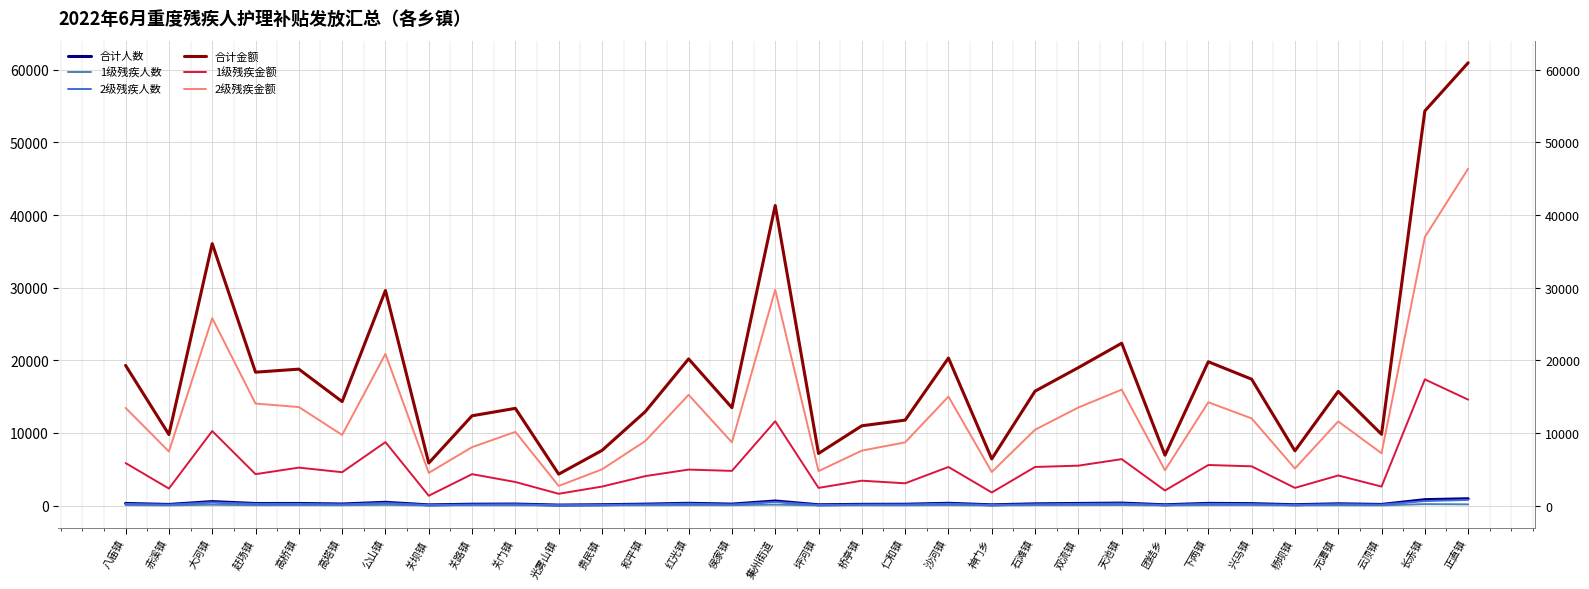

Reading left to right, extract all data points from this chart.

合计人数: 八庙镇=289	赤溪镇=150	大河镇=544	赶场镇=282	高桥镇=284	高塔镇=213	公山镇=445	关坝镇=90	关路镇=182	关门镇=205	光雾山镇=63	贵民镇=112	和平镇=193	红光镇=309	侯家镇=198	集州街道=624	坪河镇=106	桥亭镇=164	仁和镇=179	沙河镇=309	神门乡=97	石滩镇=233	双流镇=286	天池镇=337	团结乡=104	下两镇=299	兴马镇=260	杨坝镇=112	元潭镇=239	云顶镇=149	长赤镇=809	正直镇=935
1级残疾人数: 八庙镇=65	赤溪镇=26	大河镇=114	赶场镇=48	高桥镇=58	高塔镇=51	公山镇=97	关坝镇=15	关路镇=48	关门镇=36	光雾山镇=18	贵民镇=29	和平镇=45	红光镇=55	侯家镇=53	集州街道=129	坪河镇=27	桥亭镇=38	仁和镇=34	沙河镇=59	神门乡=20	石滩镇=59	双流镇=61	天池镇=71	团结乡=23	下两镇=62	兴马镇=60	杨坝镇=27	元潭镇=46	云顶镇=29	长赤镇=193	正直镇=162
2级残疾人数: 八庙镇=224	赤溪镇=124	大河镇=430	赶场镇=234	高桥镇=226	高塔镇=162	公山镇=348	关坝镇=75	关路镇=134	关门镇=169	光雾山镇=45	贵民镇=83	和平镇=148	红光镇=254	侯家镇=145	集州街道=495	坪河镇=79	桥亭镇=126	仁和镇=145	沙河镇=250	神门乡=77	石滩镇=174	双流镇=225	天池镇=266	团结乡=81	下两镇=237	兴马镇=200	杨坝镇=85	元潭镇=193	云顶镇=120	长赤镇=616	正直镇=773
合计金额: 八庙镇=19290	赤溪镇=9780	大河镇=36060	赶场镇=18360	高桥镇=18780	高塔镇=14310	公山镇=29610	关坝镇=5850	关路镇=12360	关门镇=13380	光雾山镇=4320	贵民镇=7590	和平镇=12930	红光镇=20190	侯家镇=13470	集州街道=41310	坪河镇=7170	桥亭镇=10980	仁和镇=11760	沙河镇=20310	神门乡=6420	石滩镇=15750	双流镇=18990	天池镇=22350	团结乡=6930	下两镇=19800	兴马镇=17400	杨坝镇=7530	元潭镇=15720	云顶镇=9810	长赤镇=54330	正直镇=60960
1级残疾金额: 八庙镇=5850	赤溪镇=2340	大河镇=10260	赶场镇=4320	高桥镇=5220	高塔镇=4590	公山镇=8730	关坝镇=1350	关路镇=4320	关门镇=3240	光雾山镇=1620	贵民镇=2610	和平镇=4050	红光镇=4950	侯家镇=4770	集州街道=11610	坪河镇=2430	桥亭镇=3420	仁和镇=3060	沙河镇=5310	神门乡=1800	石滩镇=5310	双流镇=5490	天池镇=6390	团结乡=2070	下两镇=5580	兴马镇=5400	杨坝镇=2430	元潭镇=4140	云顶镇=2610	长赤镇=17370	正直镇=14580
2级残疾金额: 八庙镇=13440	赤溪镇=7440	大河镇=25800	赶场镇=14040	高桥镇=13560	高塔镇=9720	公山镇=20880	关坝镇=4500	关路镇=8040	关门镇=10140	光雾山镇=2700	贵民镇=4980	和平镇=8880	红光镇=15240	侯家镇=8700	集州街道=29700	坪河镇=4740	桥亭镇=7560	仁和镇=8700	沙河镇=15000	神门乡=4620	石滩镇=10440	双流镇=13500	天池镇=15960	团结乡=4860	下两镇=14220	兴马镇=12000	杨坝镇=5100	元潭镇=11580	云顶镇=7200	长赤镇=36960	正直镇=46380